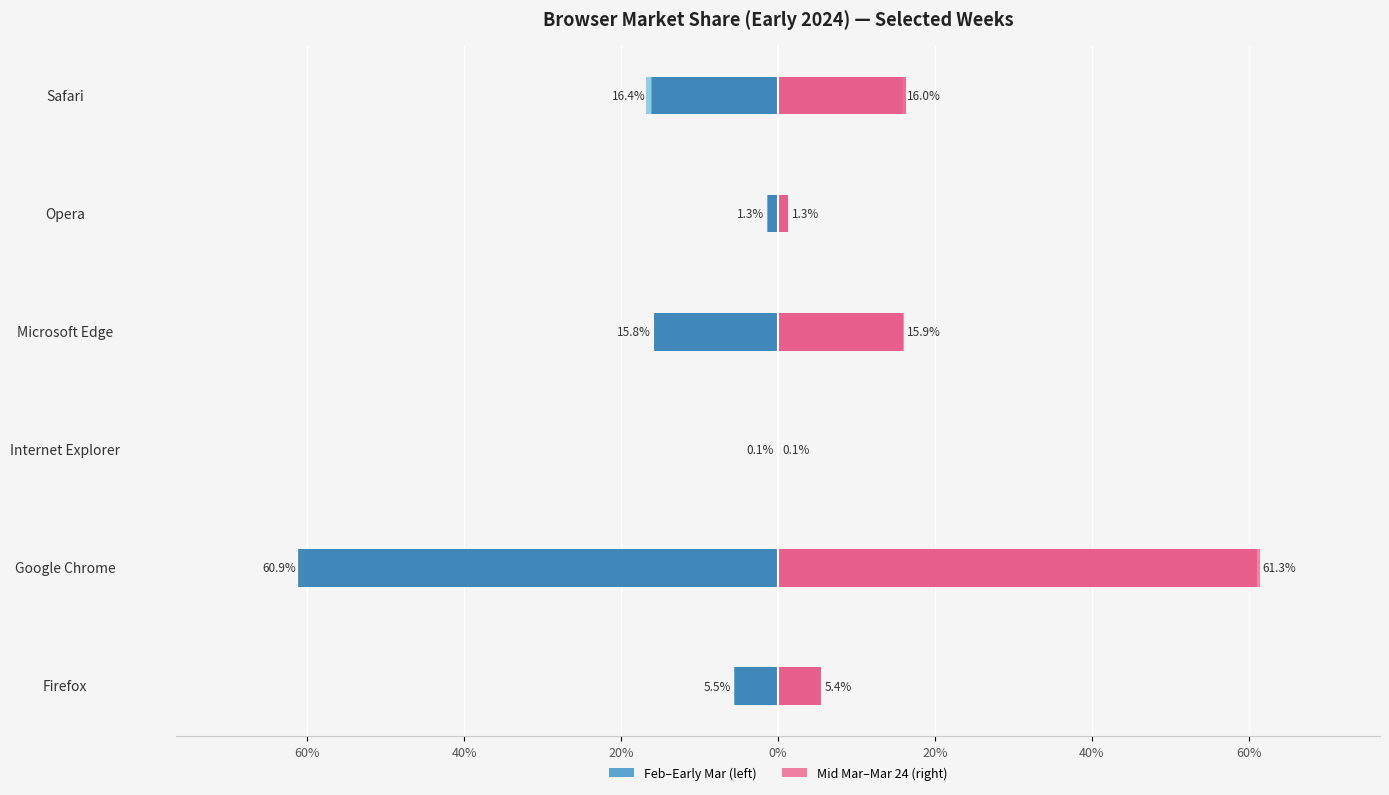

Is the value of 2024-03-03 at Microsoft Edge greater than the value of 2024-03-10 at Google Chrome?

No